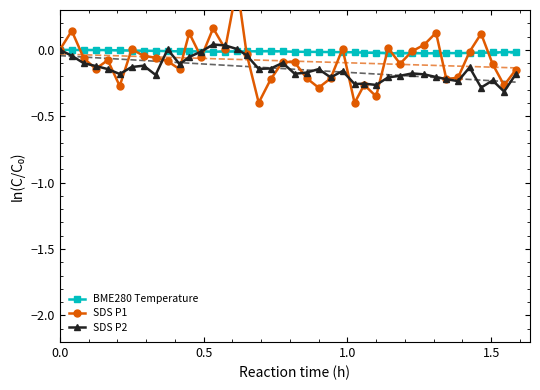

In SDS P2, how many points are higher than both neighbors (excluding endpoints)?

10